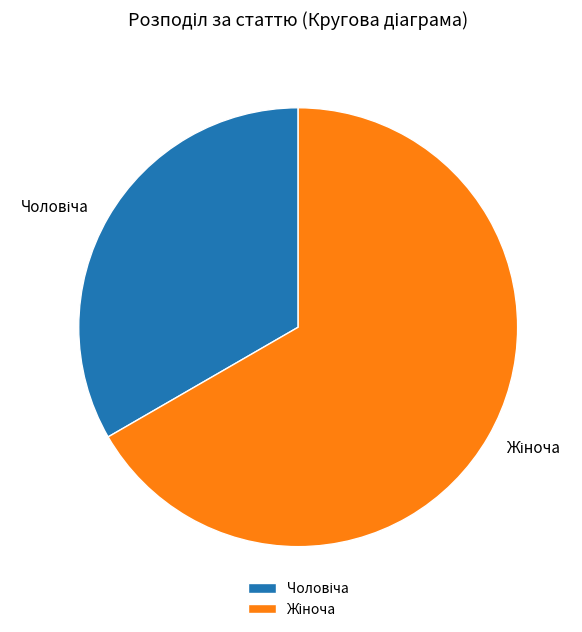

Is there a majority slice in this chart?

Yes